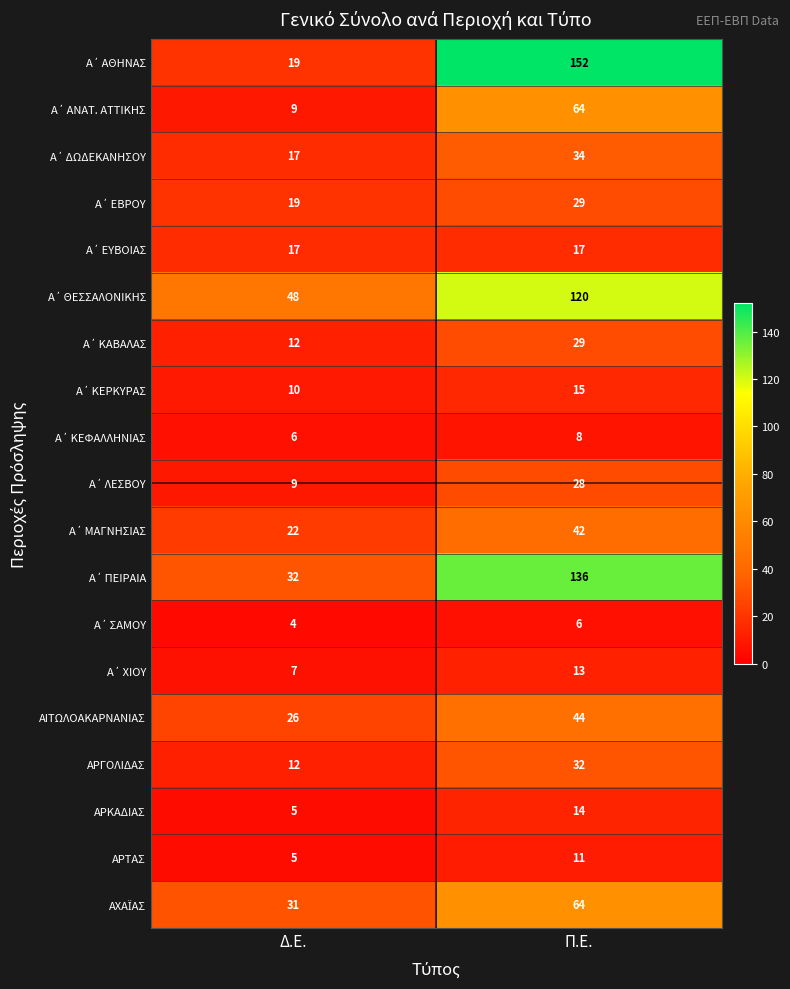

The value of ΑΡΤΑΣ at Δ.Ε. is 2. True or false?

False